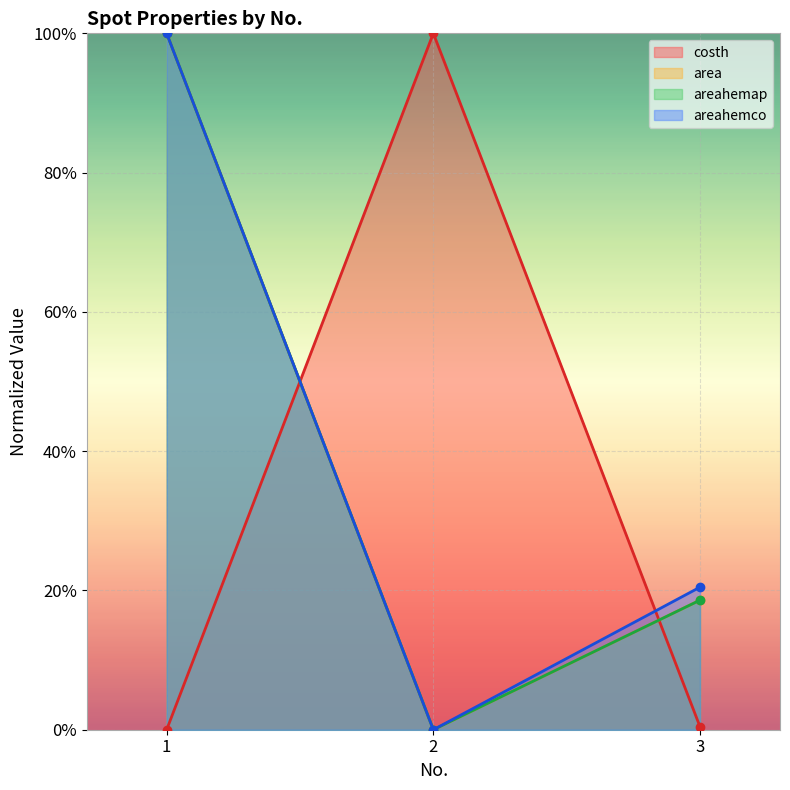

How many lines are shown in the chart?

4